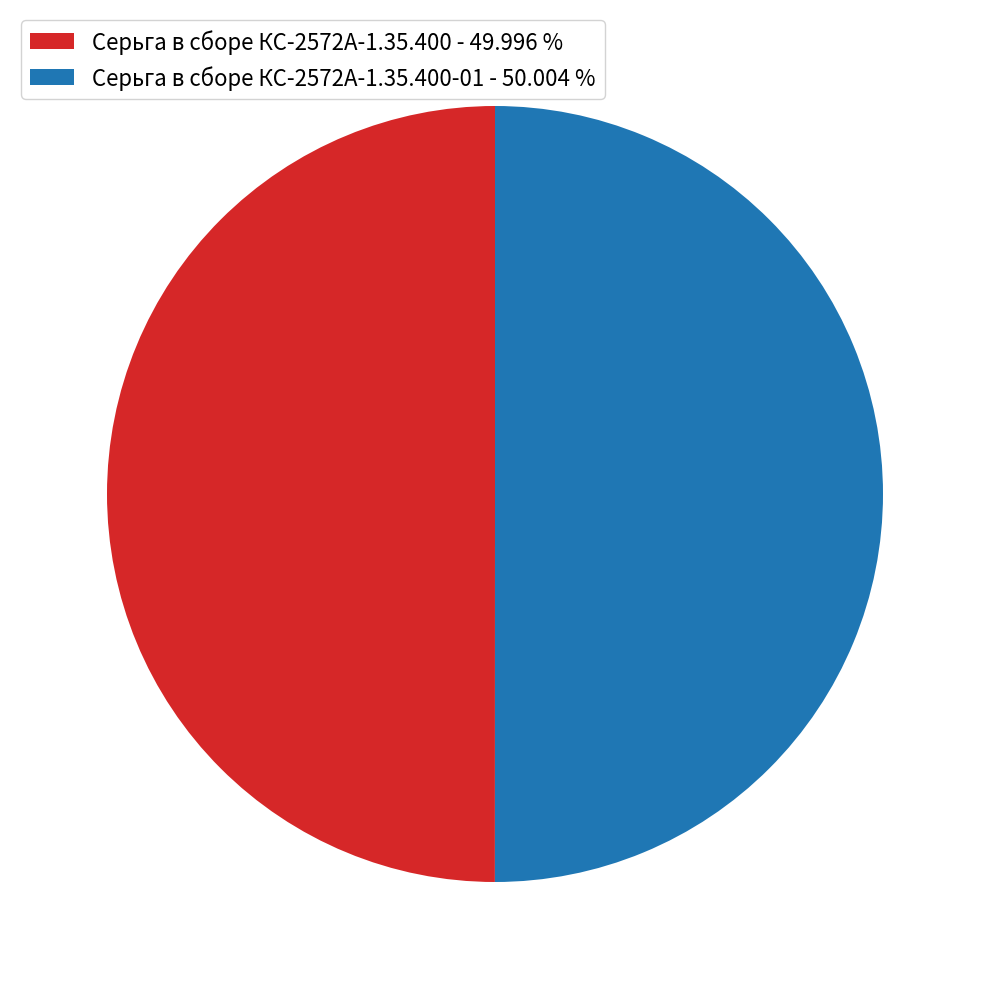

Is the sum of Серьга в сборе КС-2572А-1.35.400 - 49.996 % and Серьга в сборе КС-2572А-1.35.400-01 - 50.004 % greater than half?

Yes